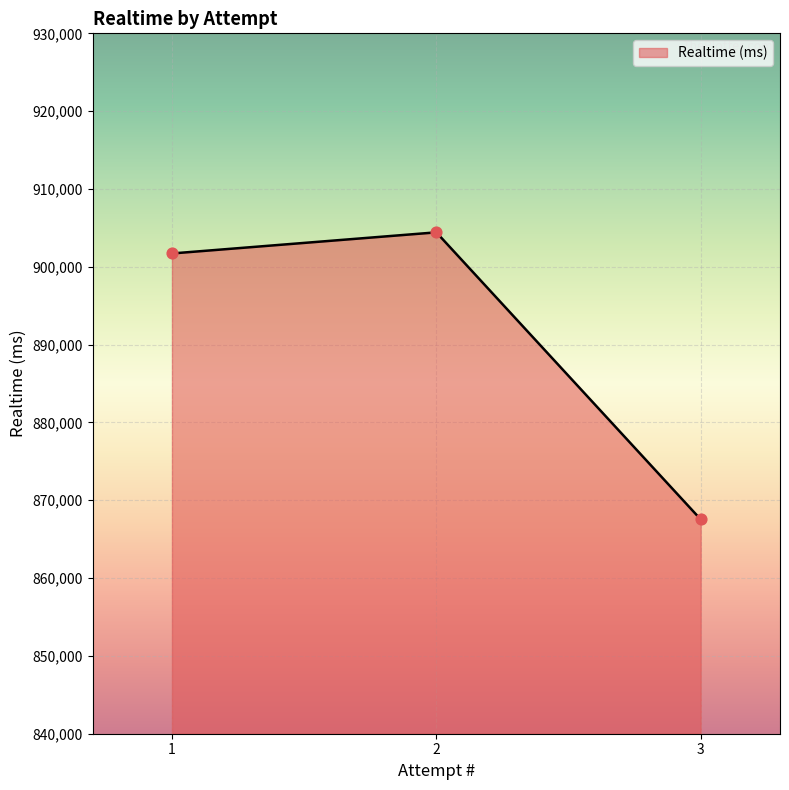

Approximately how many times larger is the value at 3 compared to 1?

1.0